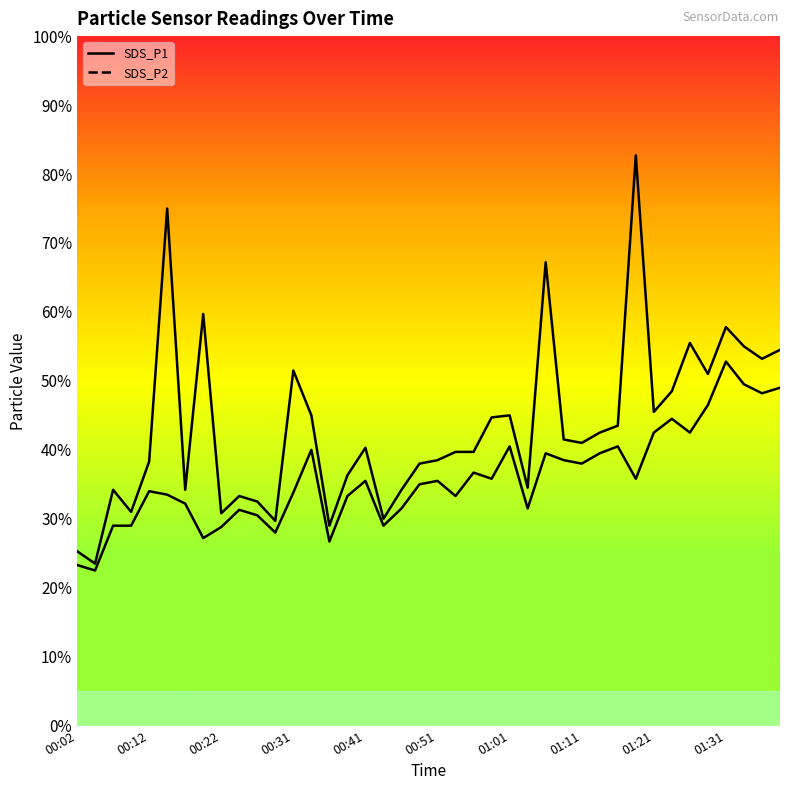

Rank the categories by SDS_P1 value from lowest to highest.

00:04, 00:02, 00:36, 00:29, 00:44, 00:22, 00:09, 00:26, 00:24, 00:07, 00:17, 00:46, 01:03, 00:39, 00:49, 00:12, 00:51, 00:53, 00:56, 00:41, 01:11, 01:08, 01:13, 01:16, 00:58, 00:34, 01:01, 01:21, 01:23, 01:28, 00:31, 01:36, 01:41, 01:33, 01:26, 01:31, 00:19, 01:06, 00:14, 01:18